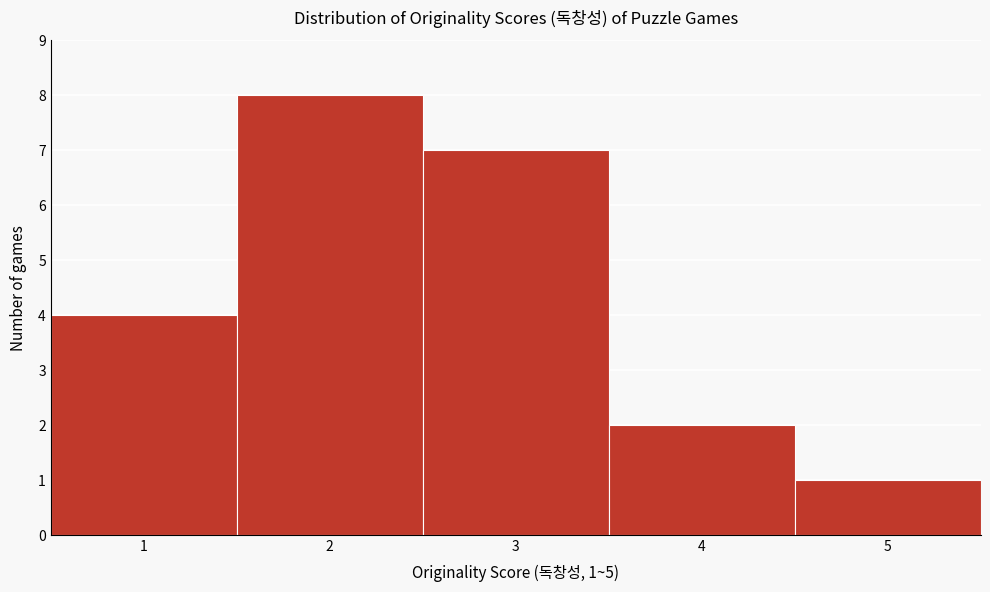

Over which range of the x-axis is the bar tallest?

1.5 to 2.5